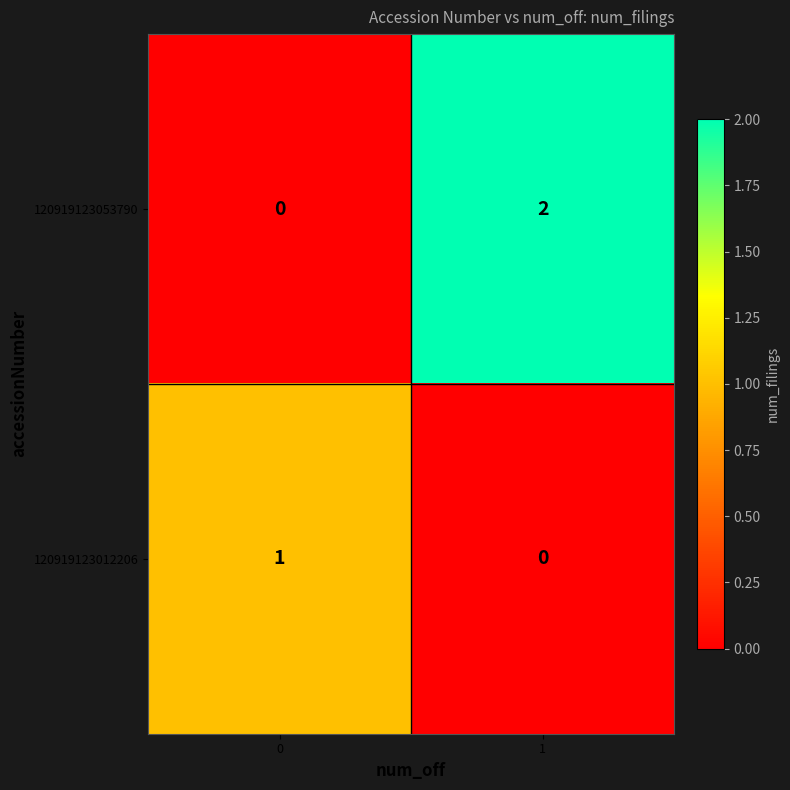

Count the number of categories in the chart.

2